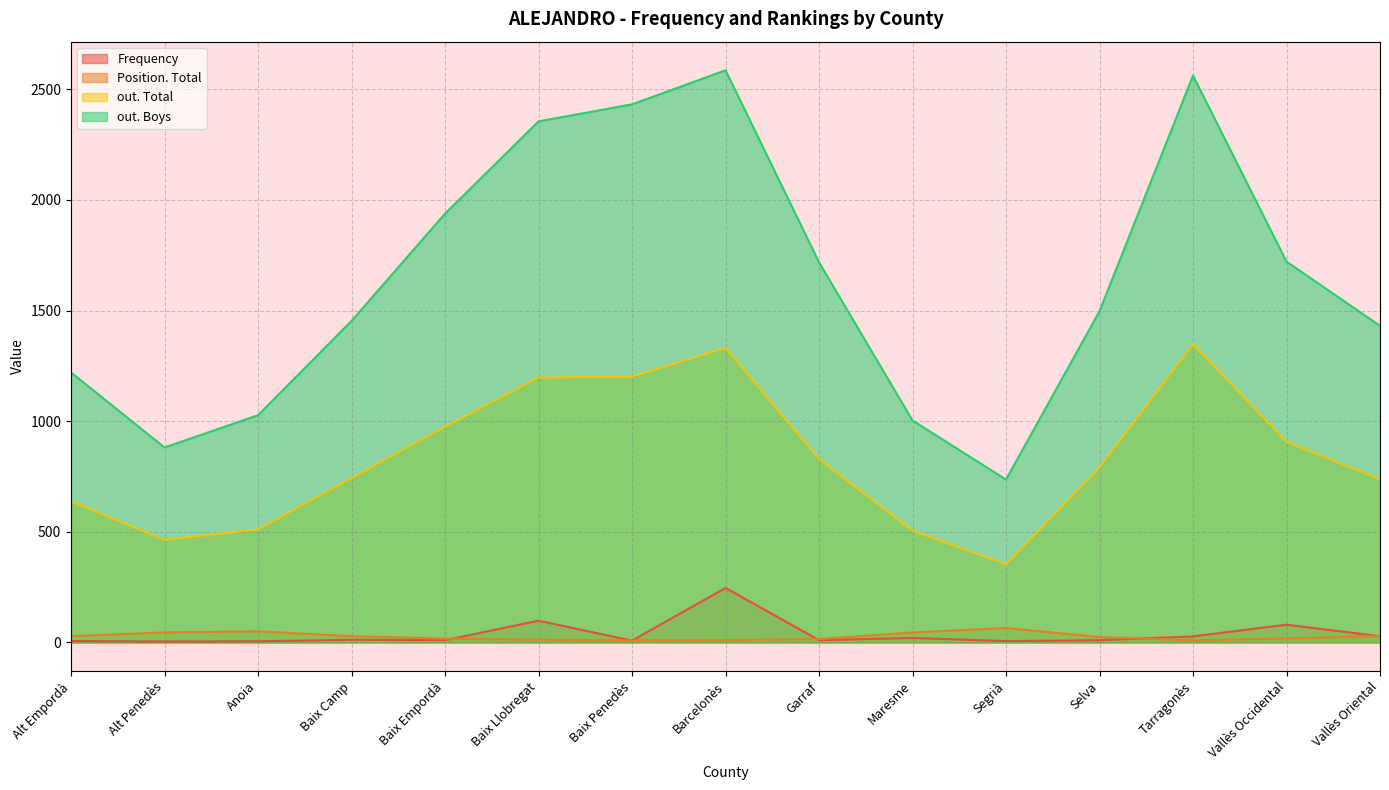

List the labels in order of Position. Total value, smallest first.

Baix Penedès, Tarragonès, Barcelonès, Baix Llobregat, Garraf, Baix Empordà, Vallès Occidental, Selva, Alt Empordà, Baix Camp, Vallès Oriental, Alt Penedès, Maresme, Anoia, Segrià